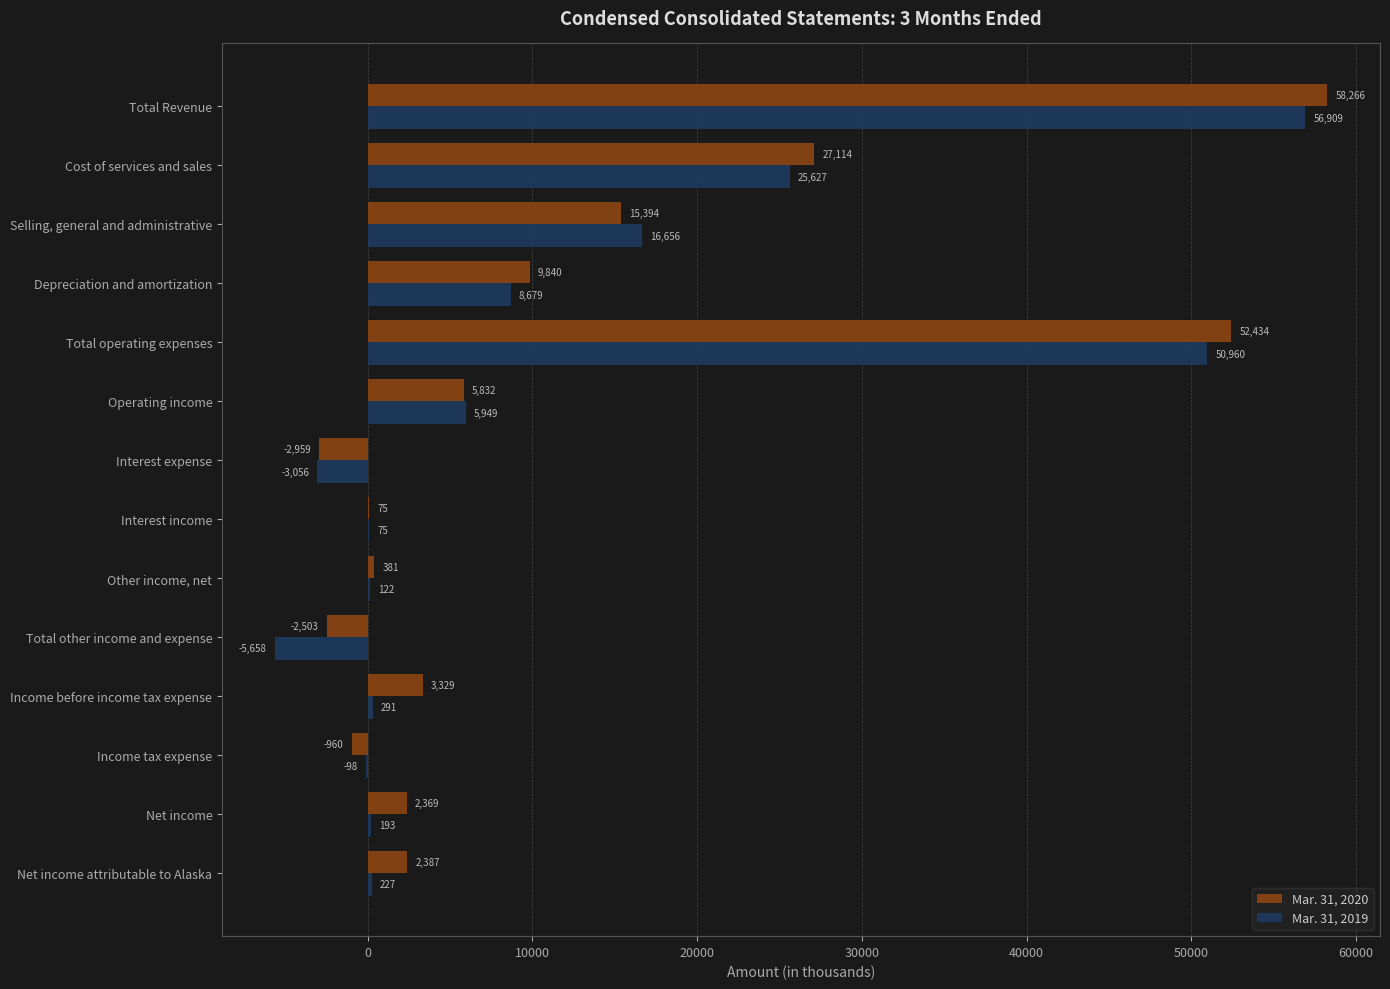

Is it true that Mar. 31, 2019 equals 227 at Net income attributable to Alaska?

True